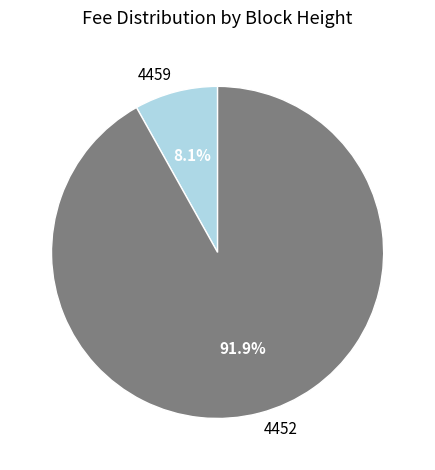

What is the majority slice?

4452